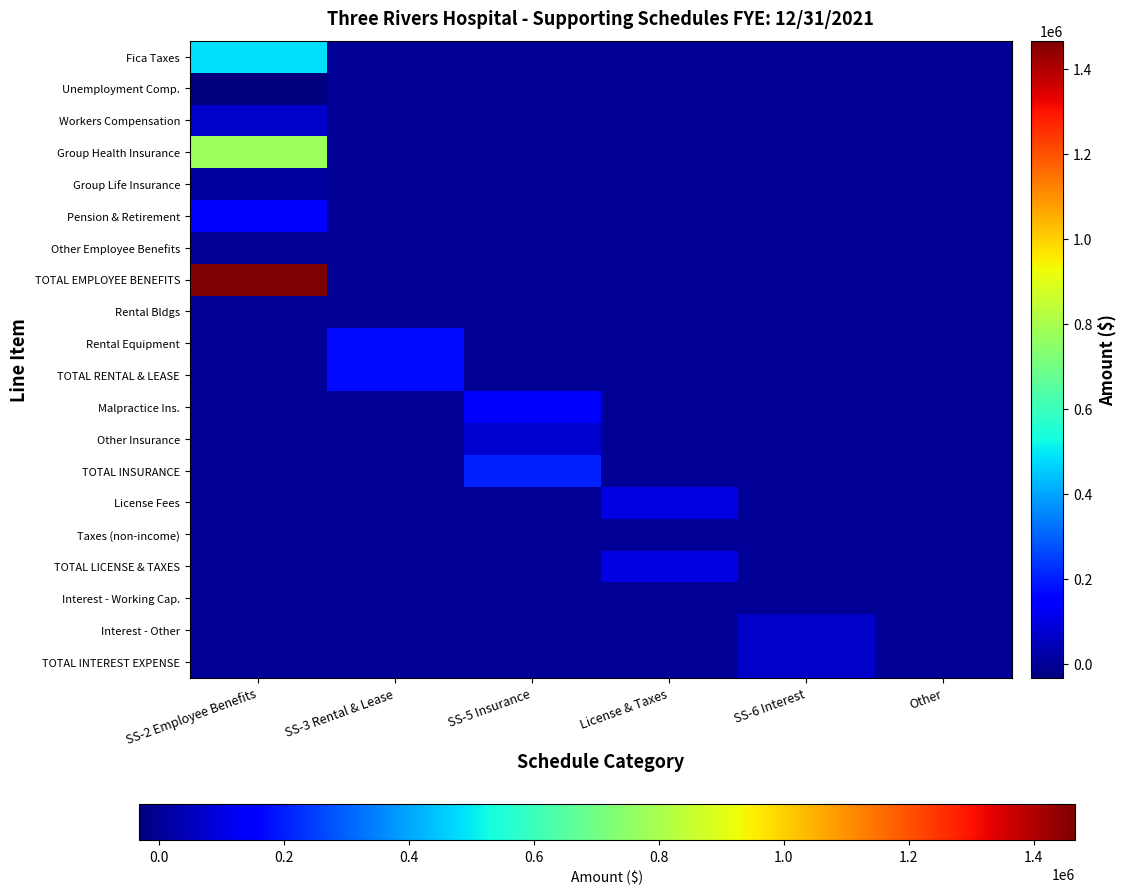

Reading right to left, what are all the values shown in this chart?

Fica Taxes: Other=0	SS-6 Interest=0	License & Taxes=0	SS-5 Insurance=0	SS-3 Rental & Lease=0	SS-2 Employee Benefits=486966
Unemployment Comp.: Other=0	SS-6 Interest=0	License & Taxes=0	SS-5 Insurance=0	SS-3 Rental & Lease=0	SS-2 Employee Benefits=-32169
Workers Compensation: Other=0	SS-6 Interest=0	License & Taxes=0	SS-5 Insurance=0	SS-3 Rental & Lease=0	SS-2 Employee Benefits=69990
Group Health Insurance: Other=0	SS-6 Interest=0	License & Taxes=0	SS-5 Insurance=0	SS-3 Rental & Lease=0	SS-2 Employee Benefits=779308
Group Life Insurance: Other=0	SS-6 Interest=0	License & Taxes=0	SS-5 Insurance=0	SS-3 Rental & Lease=0	SS-2 Employee Benefits=8868
Pension & Retirement: Other=0	SS-6 Interest=0	License & Taxes=0	SS-5 Insurance=0	SS-3 Rental & Lease=0	SS-2 Employee Benefits=152052
Other Employee Benefits: Other=0	SS-6 Interest=0	License & Taxes=0	SS-5 Insurance=0	SS-3 Rental & Lease=0	SS-2 Employee Benefits=810
TOTAL EMPLOYEE BENEFITS: Other=0	SS-6 Interest=0	License & Taxes=0	SS-5 Insurance=0	SS-3 Rental & Lease=0	SS-2 Employee Benefits=1465825
Rental Bldgs: Other=0	SS-6 Interest=0	License & Taxes=0	SS-5 Insurance=0	SS-3 Rental & Lease=0	SS-2 Employee Benefits=0
Rental Equipment: Other=0	SS-6 Interest=0	License & Taxes=0	SS-5 Insurance=0	SS-3 Rental & Lease=170913	SS-2 Employee Benefits=0
TOTAL RENTAL & LEASE: Other=0	SS-6 Interest=0	License & Taxes=0	SS-5 Insurance=0	SS-3 Rental & Lease=170913	SS-2 Employee Benefits=0
Malpractice Ins.: Other=0	SS-6 Interest=0	License & Taxes=0	SS-5 Insurance=131958	SS-3 Rental & Lease=0	SS-2 Employee Benefits=0
Other Insurance: Other=0	SS-6 Interest=0	License & Taxes=0	SS-5 Insurance=74898	SS-3 Rental & Lease=0	SS-2 Employee Benefits=0
TOTAL INSURANCE: Other=0	SS-6 Interest=0	License & Taxes=0	SS-5 Insurance=206856	SS-3 Rental & Lease=0	SS-2 Employee Benefits=0
License Fees: Other=0	SS-6 Interest=0	License & Taxes=100167	SS-5 Insurance=0	SS-3 Rental & Lease=0	SS-2 Employee Benefits=0
Taxes (non-income): Other=0	SS-6 Interest=0	License & Taxes=0	SS-5 Insurance=0	SS-3 Rental & Lease=0	SS-2 Employee Benefits=0
TOTAL LICENSE & TAXES: Other=0	SS-6 Interest=0	License & Taxes=100167	SS-5 Insurance=0	SS-3 Rental & Lease=0	SS-2 Employee Benefits=0
Interest - Working Cap.: Other=0	SS-6 Interest=0	License & Taxes=0	SS-5 Insurance=0	SS-3 Rental & Lease=0	SS-2 Employee Benefits=0
Interest - Other: Other=0	SS-6 Interest=63006	License & Taxes=0	SS-5 Insurance=0	SS-3 Rental & Lease=0	SS-2 Employee Benefits=0
TOTAL INTEREST EXPENSE: Other=0	SS-6 Interest=63006	License & Taxes=0	SS-5 Insurance=0	SS-3 Rental & Lease=0	SS-2 Employee Benefits=0